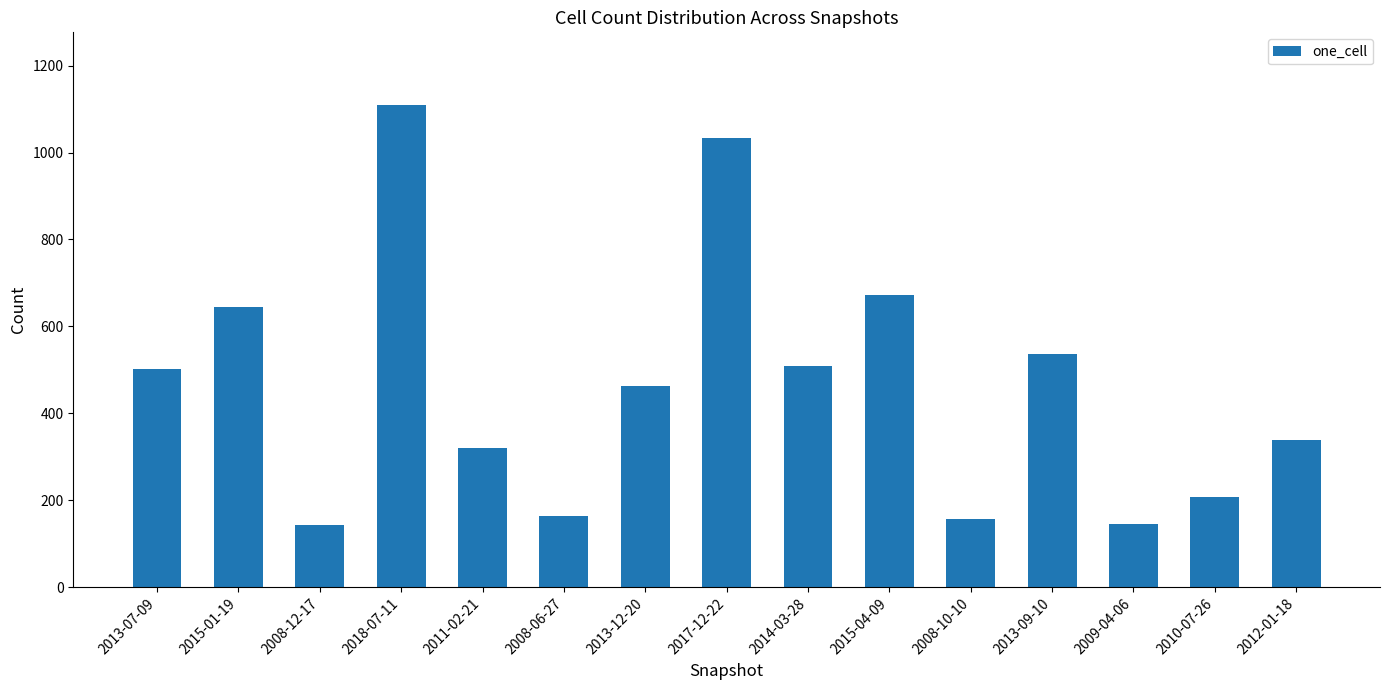

Are the bars horizontal?

No